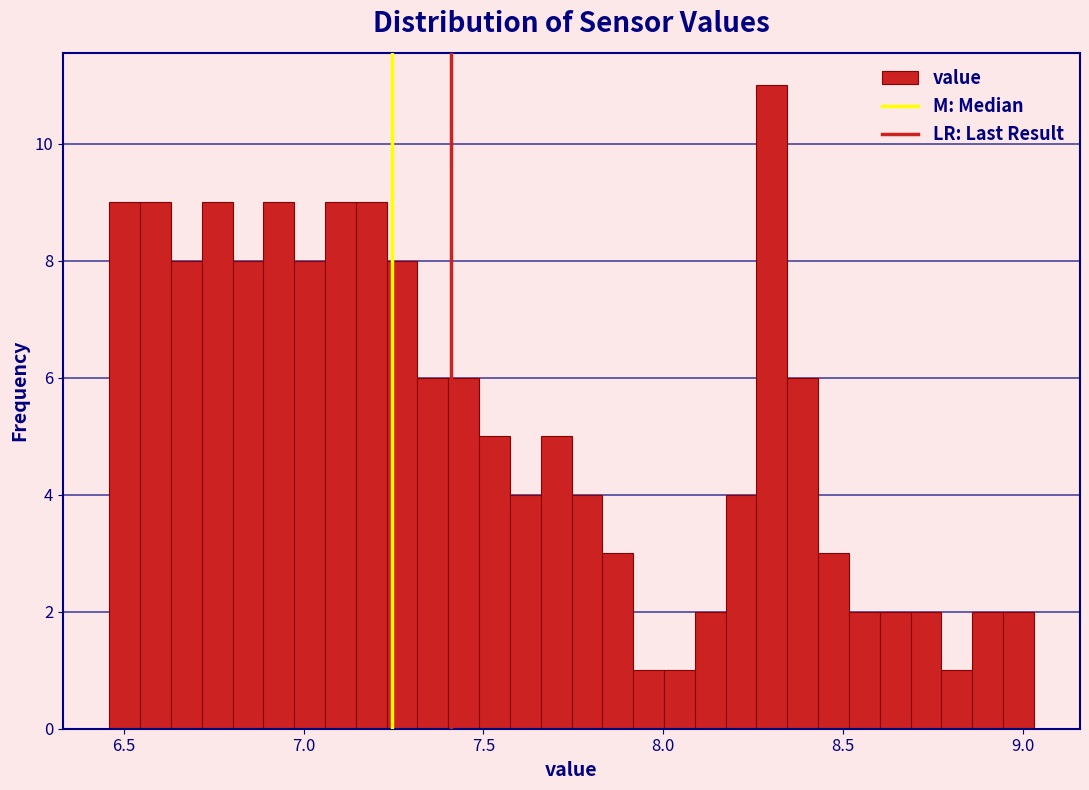

Read against the x-axis, roughly where is the centre of the tallest bar?

8.30